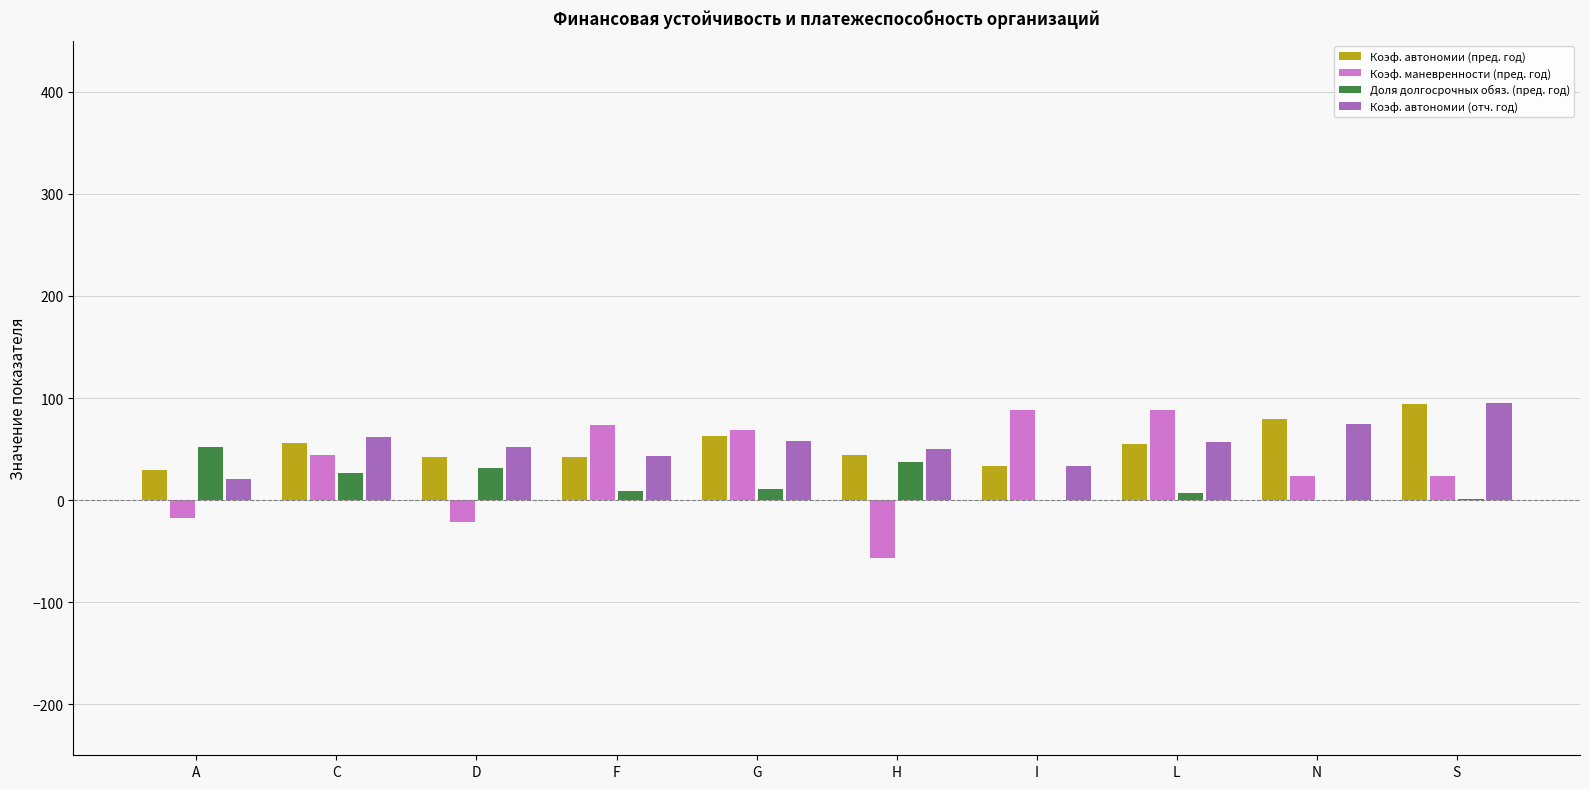

What is the sum of all Коэф. автономии (пред. год) values?

540.6